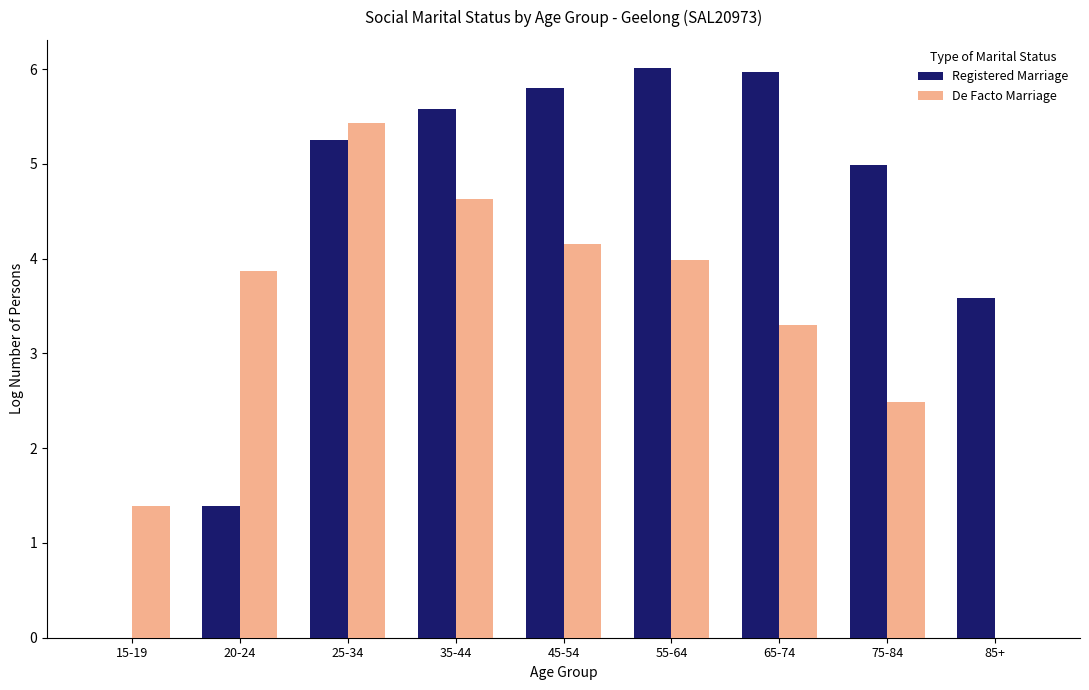

Between 15-19 and 55-64, which series saw the biggest shift?

Registered Marriage